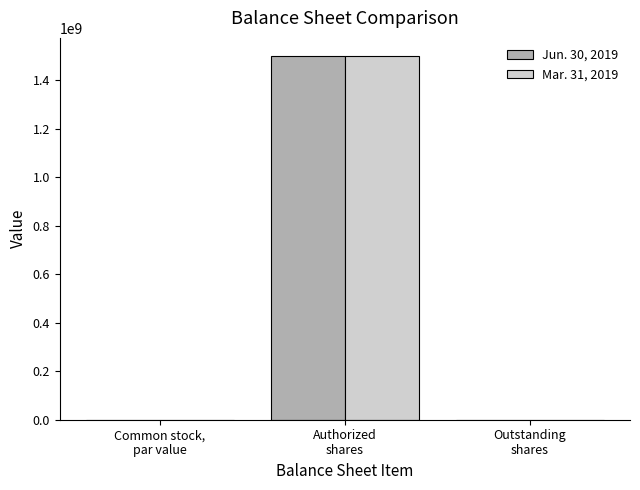

What are all the series names shown in the legend?

Jun. 30, 2019, Mar. 31, 2019